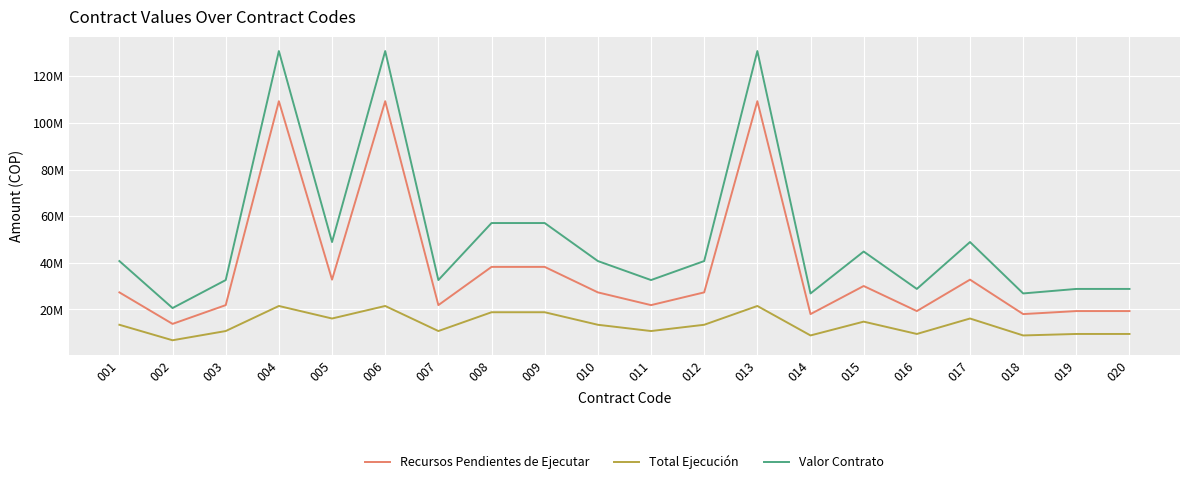

Is this an area chart (filled region under the line)?

No